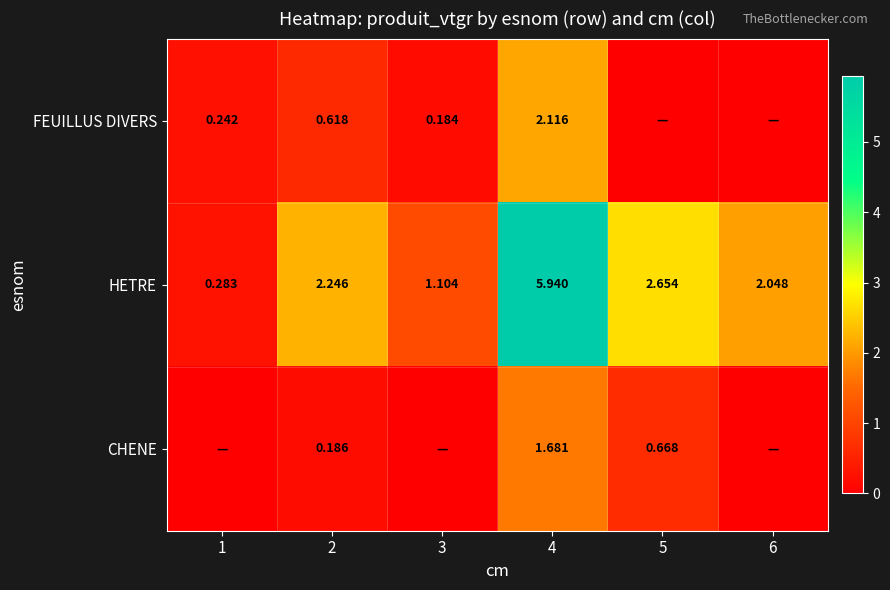

At which category does the chart reach its minimum across all series?

5